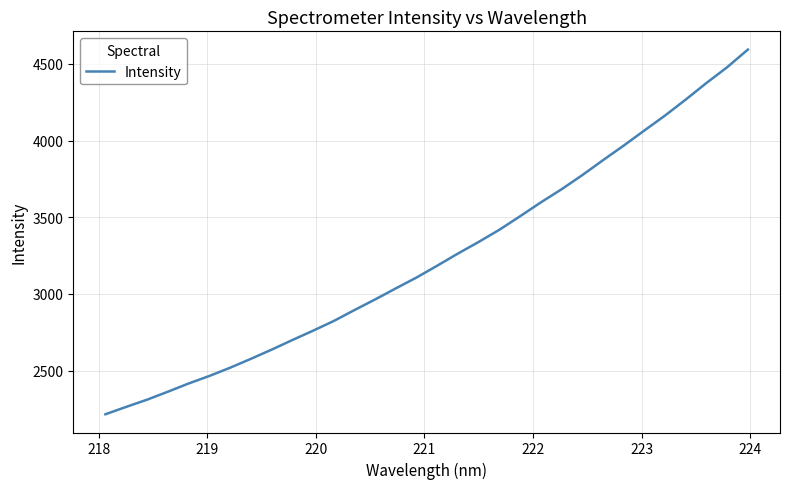

Reading left to right, transcribe all the data shown in this chart.

2214.7	2262.9	2309.4	2361.3	2414.9	2464.1	2517.8	2575.5	2635.5	2698.3	2759.2	2822.6	2894.0	2963.6	3035.7	3106.7	3184.0	3263.2	3338.9	3418.4	3506.6	3596.9	3682.5	3774.6	3872.1	3967.3	4066.1	4163.6	4268.0	4376.0	4479.0	4594.0